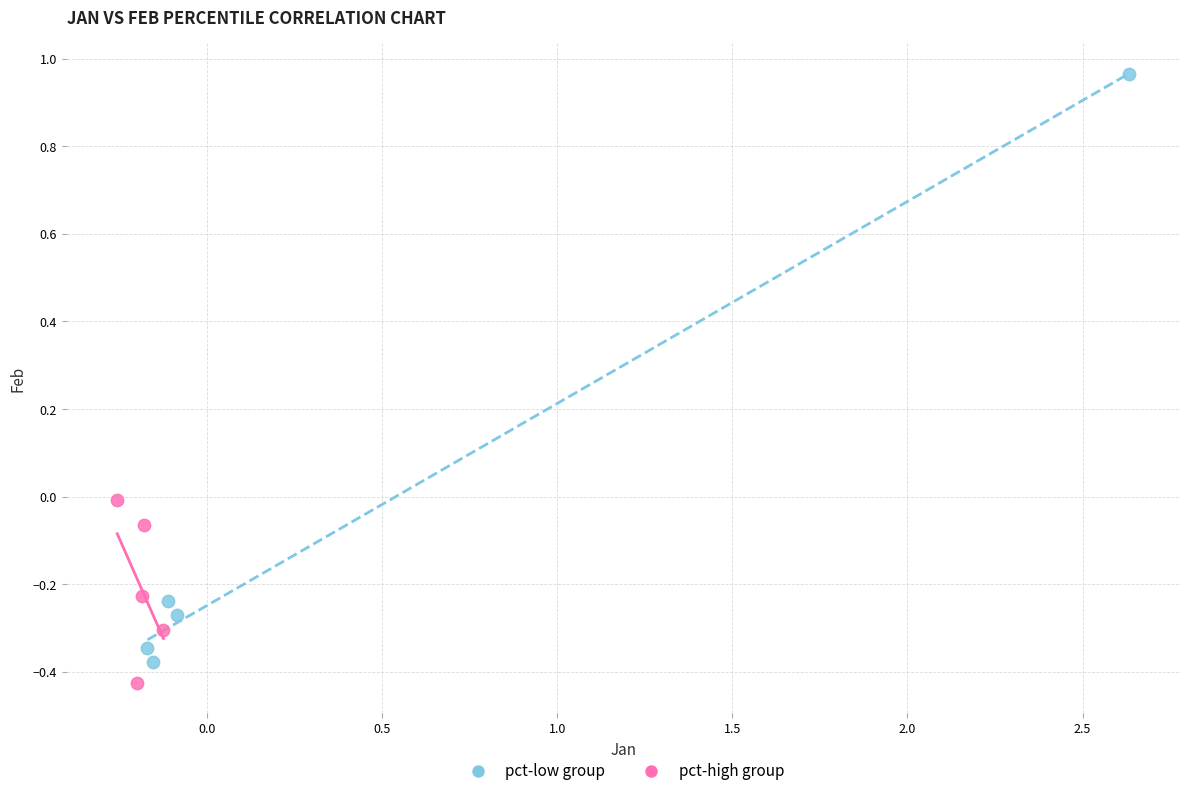

Which series has the widest spread of Y values?

pct-low group